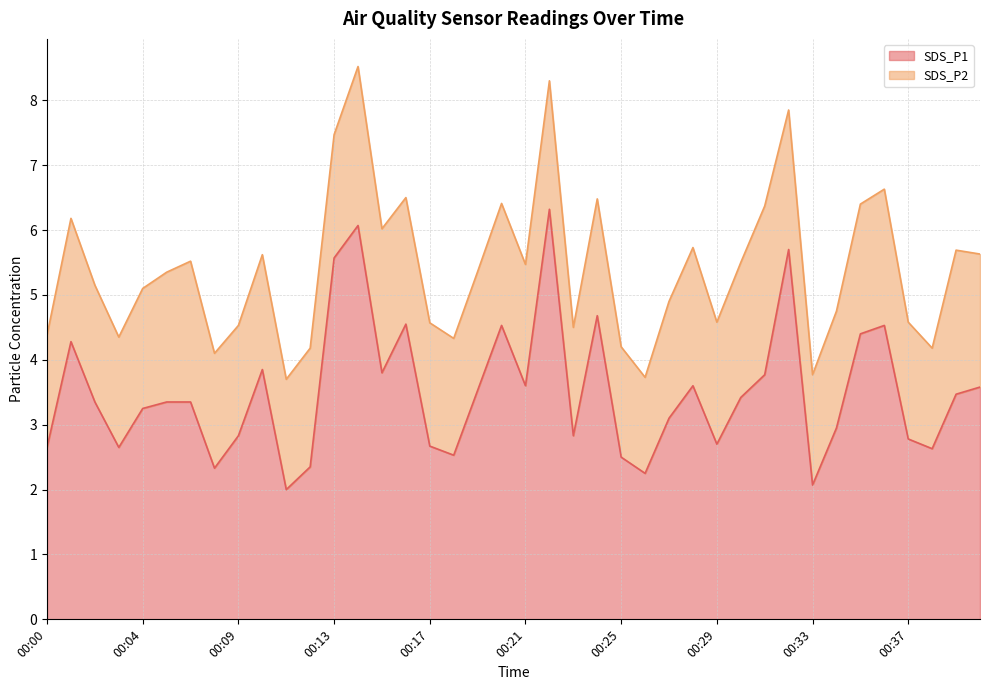

Where does the data first go above 3?

00:01